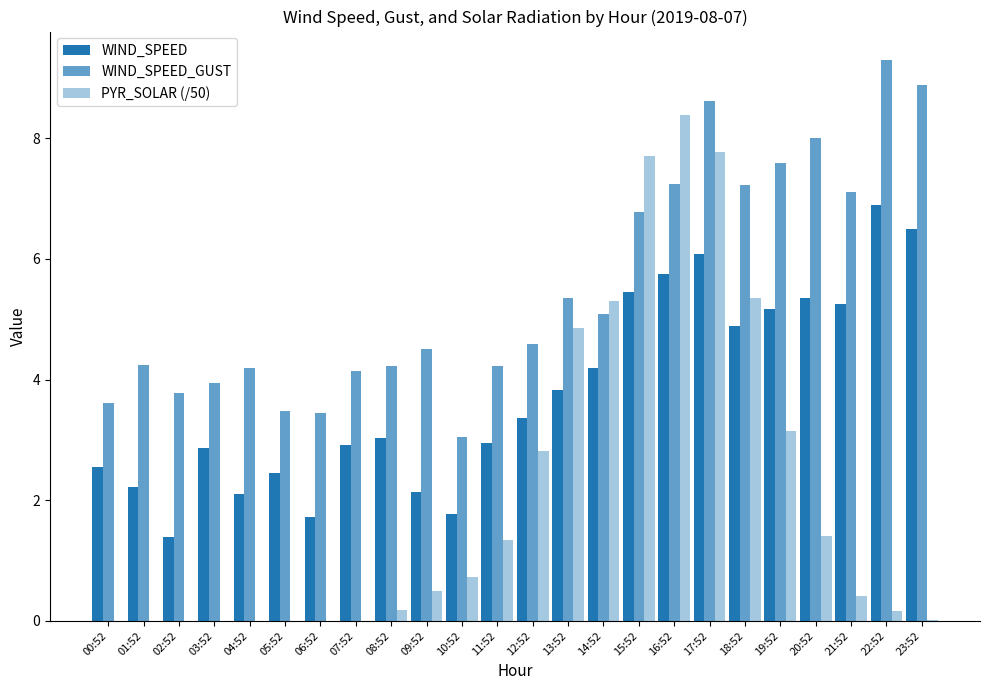

How many groups of bars are there?

24